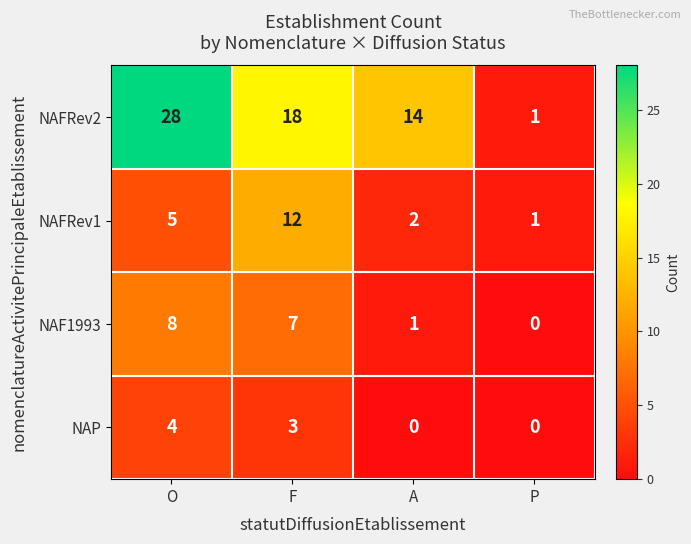

Read the NAFRev2 value at A, to the nearest 10.

10